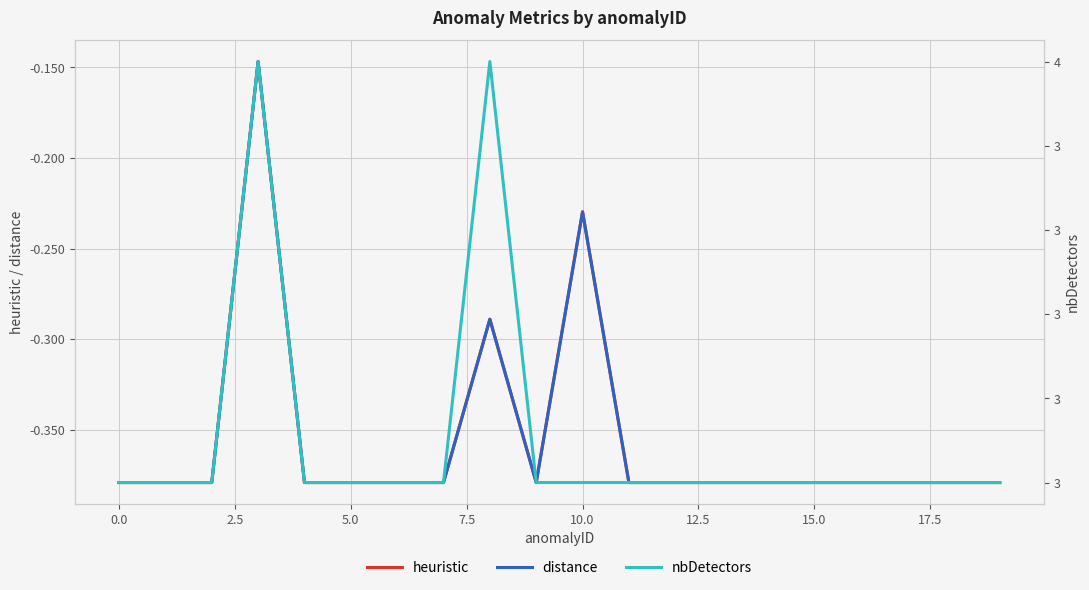

What is the sum of all heuristic values?

-7.1